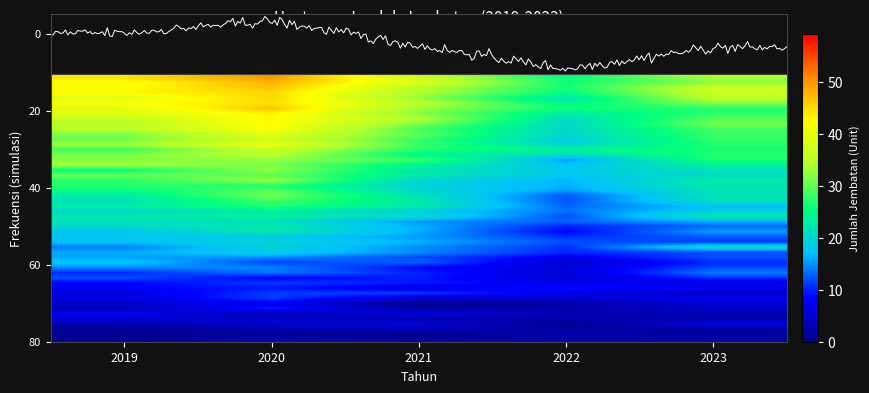

How many values exceed 44?

3